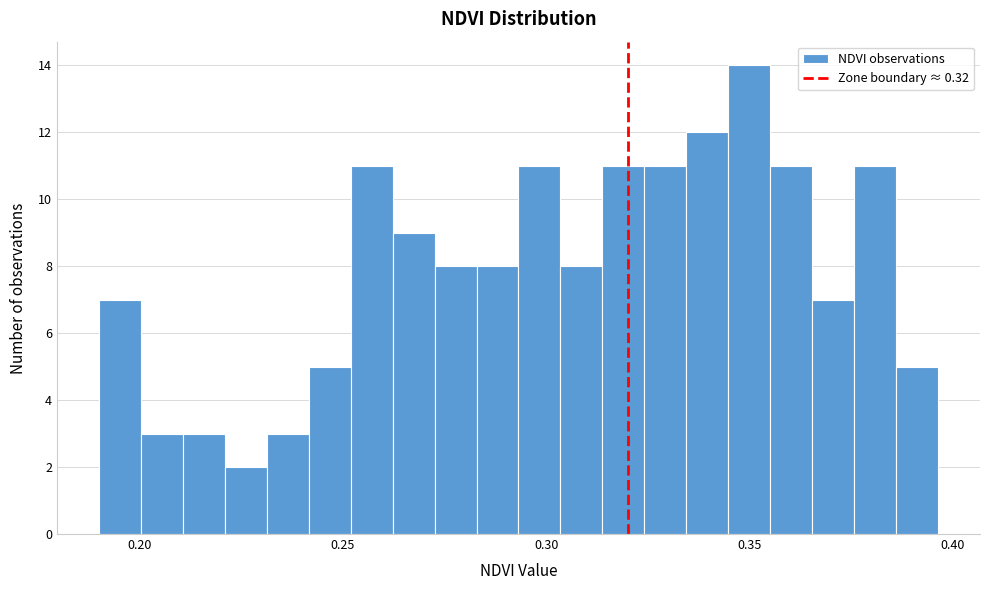

Around what value on the x-axis is the tallest bar? Give the approximate position of its centre, as read against the axis.

0.350